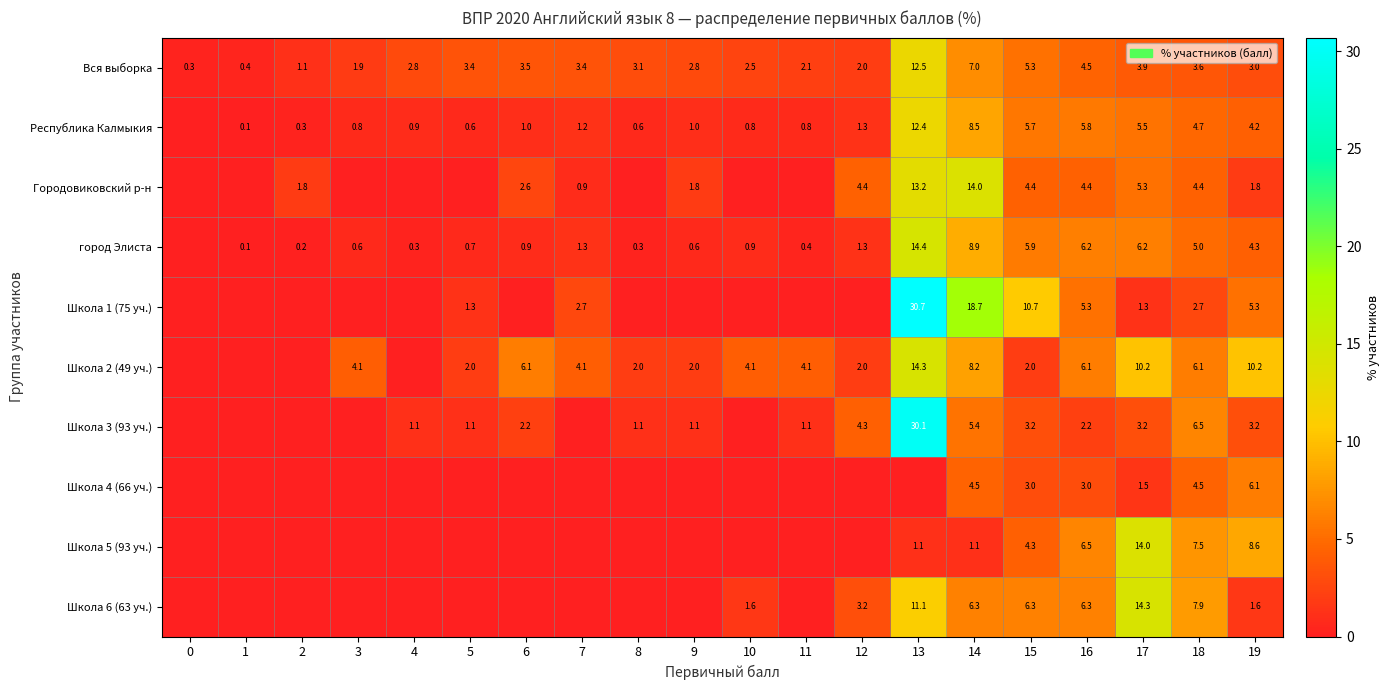

How many values in the Вся выборка series are below 3?

9